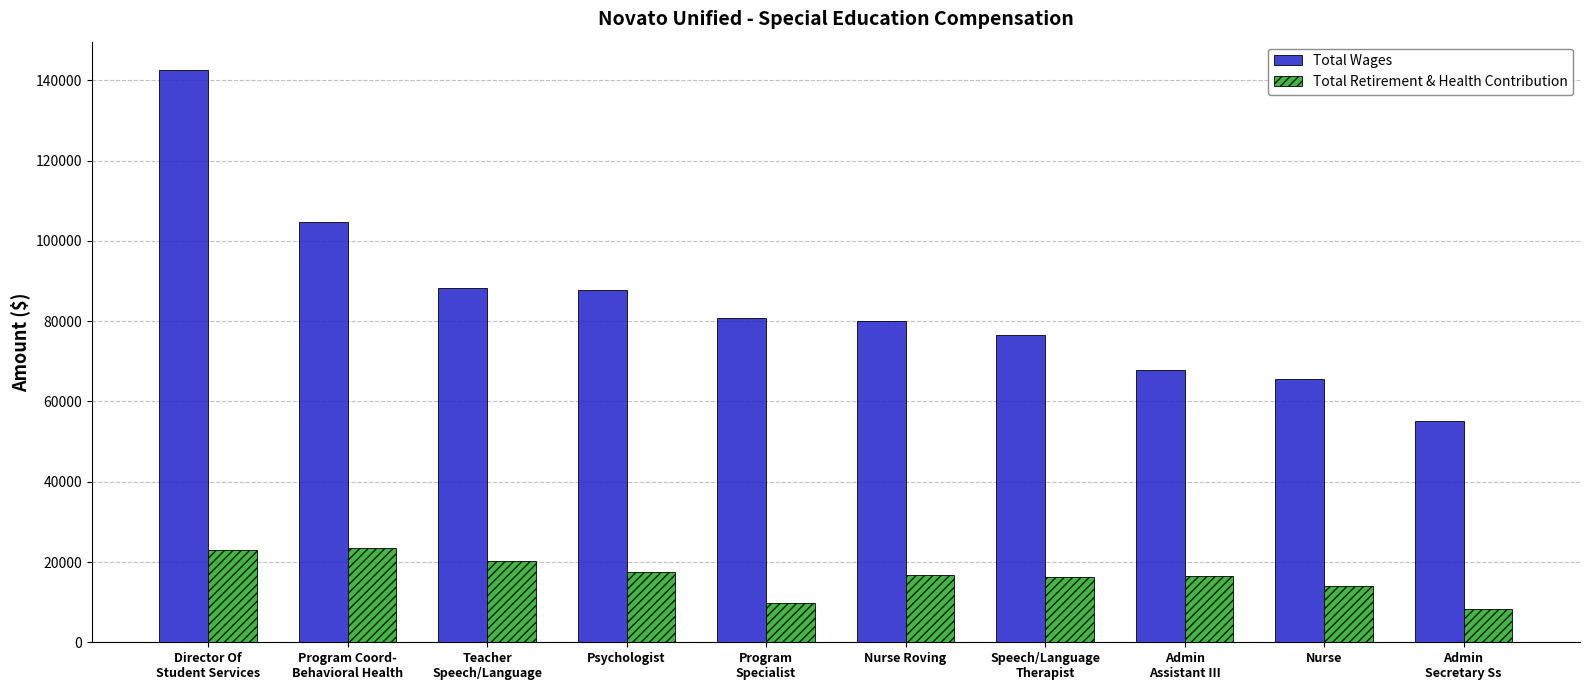

List the series in order of their peak value, lowest first.

Total Retirement & Health Contribution, Total Wages